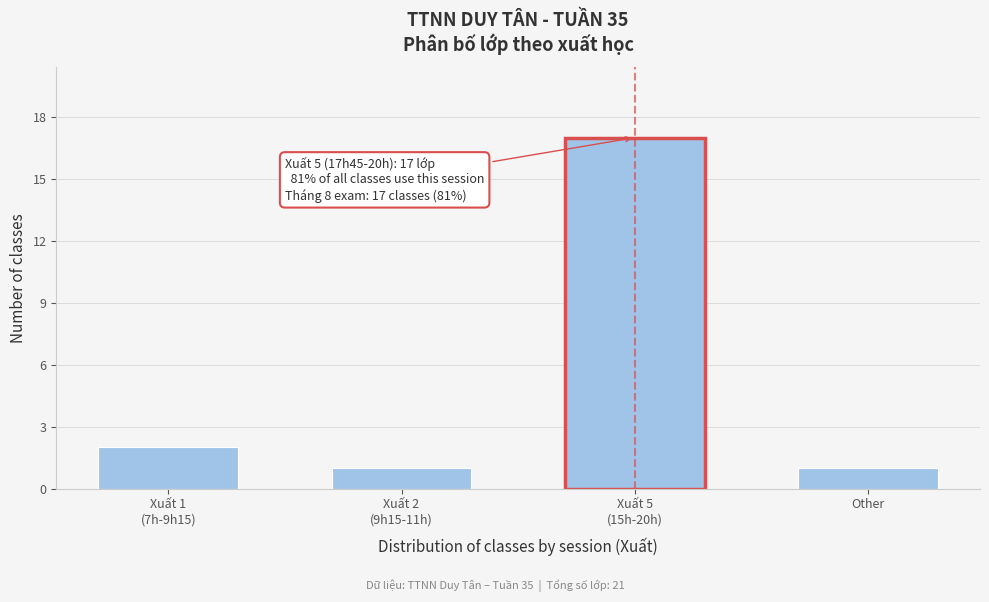

Reading left to right, what are all the values shown in this chart?

2	1	17	1